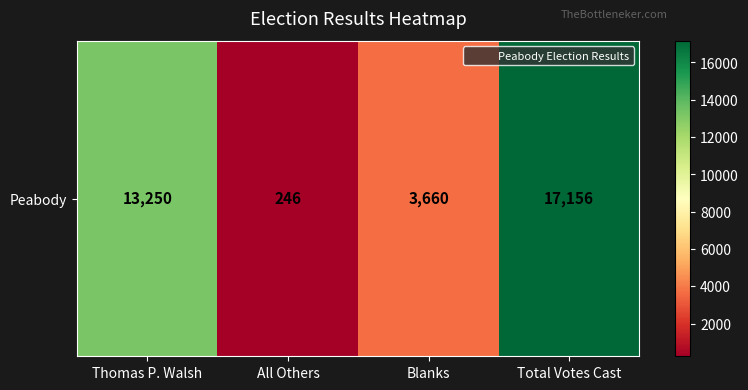

What is the sum of all values?

34312